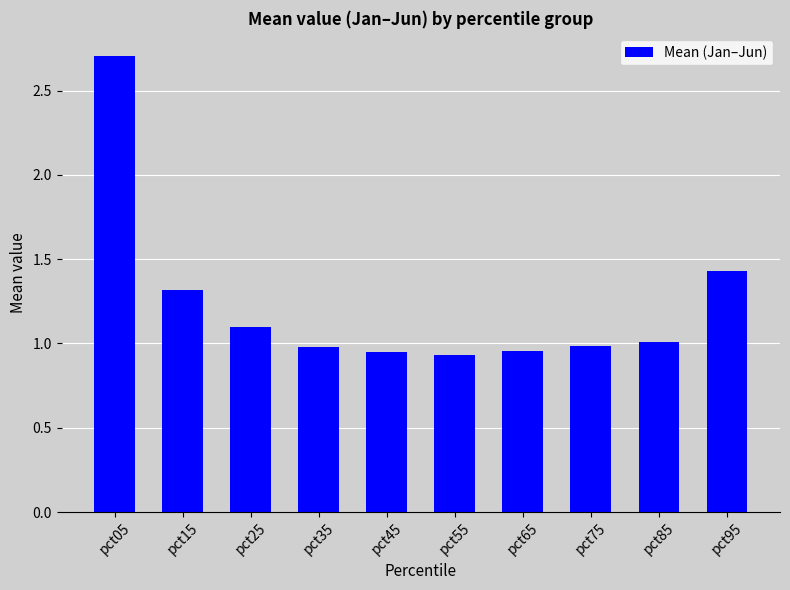

What is the maximum value shown in the chart?

2.7